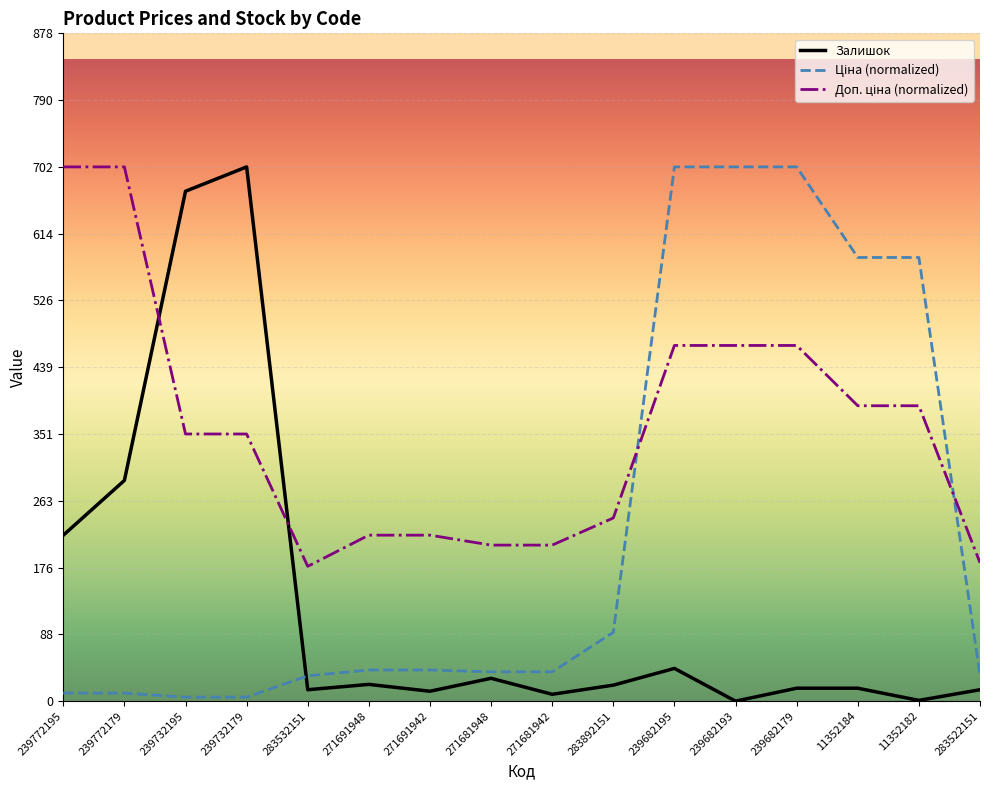

What is the maximum value shown in the chart?

702.0